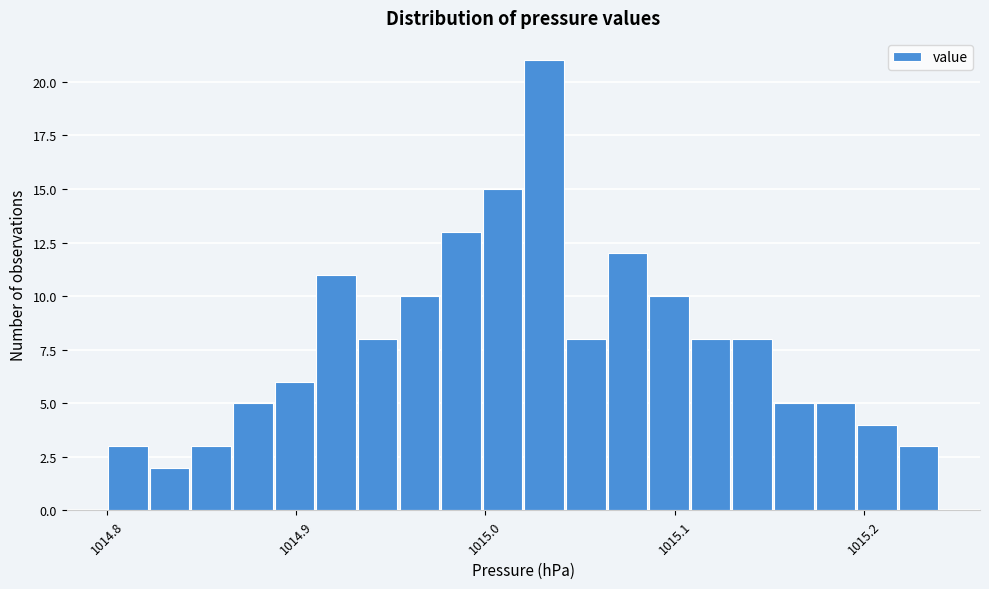

Around what value on the x-axis is the tallest bar? Give the approximate position of its centre, as read against the axis.

1015.03